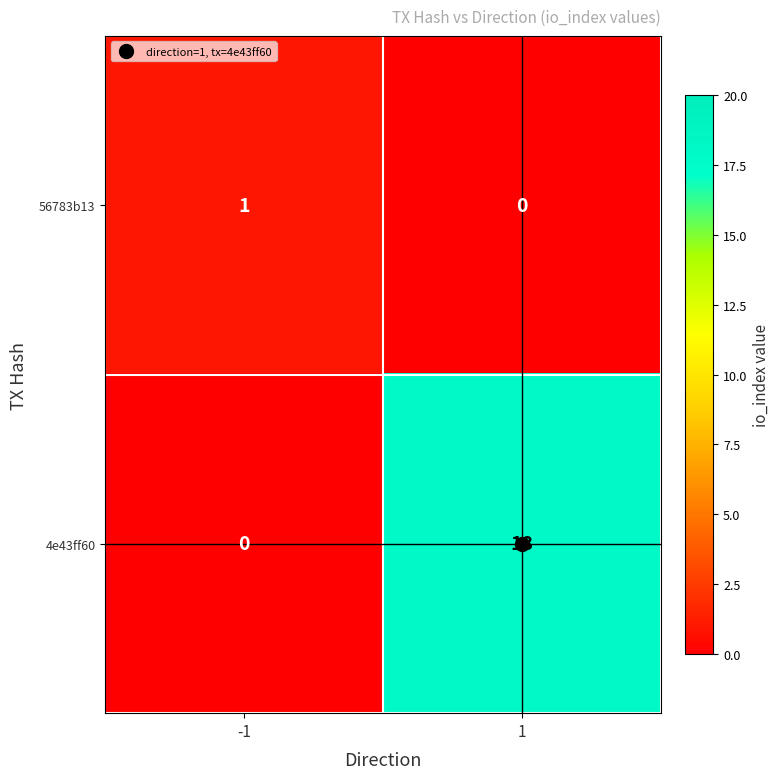

The 4e43ff60 series shows 0 at -1. True or false?

True